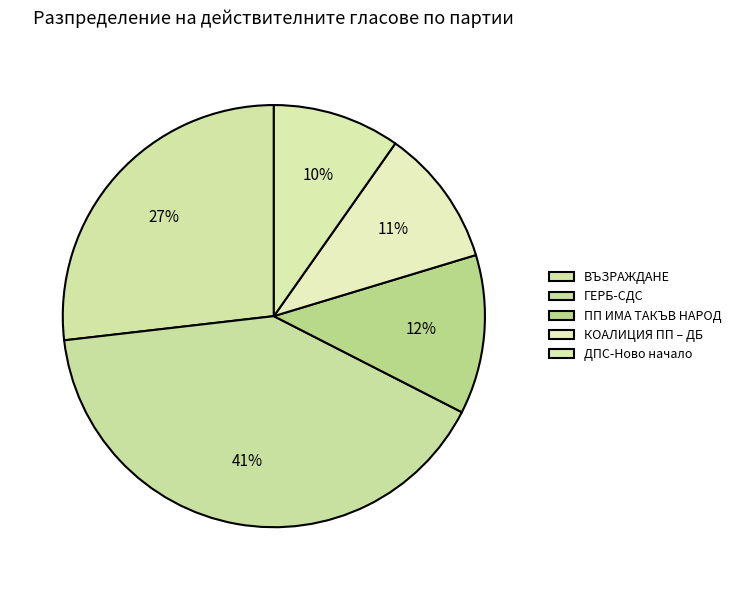

Count the number of slices in the pie.

5